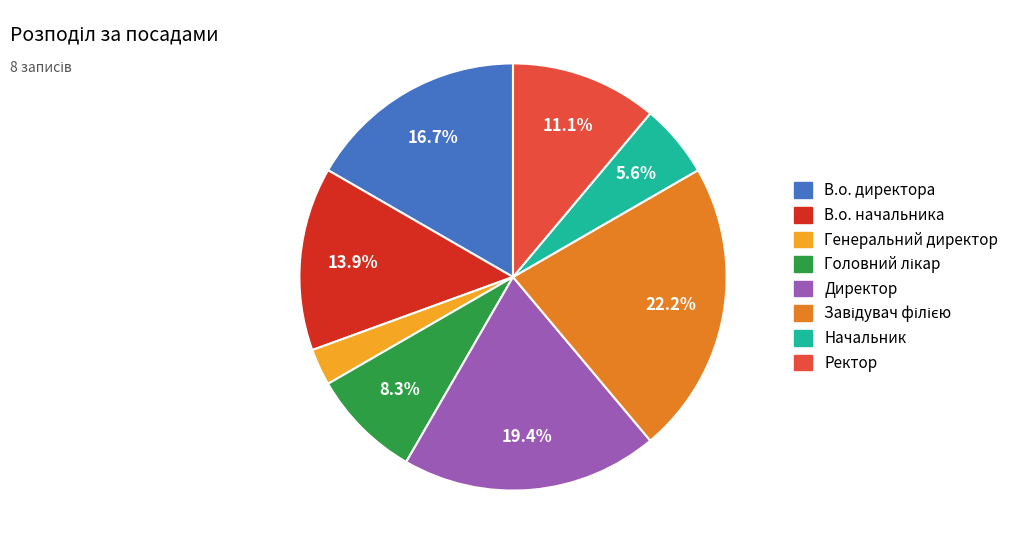

Do Директор and Ректор together represent more than half of the pie?

No